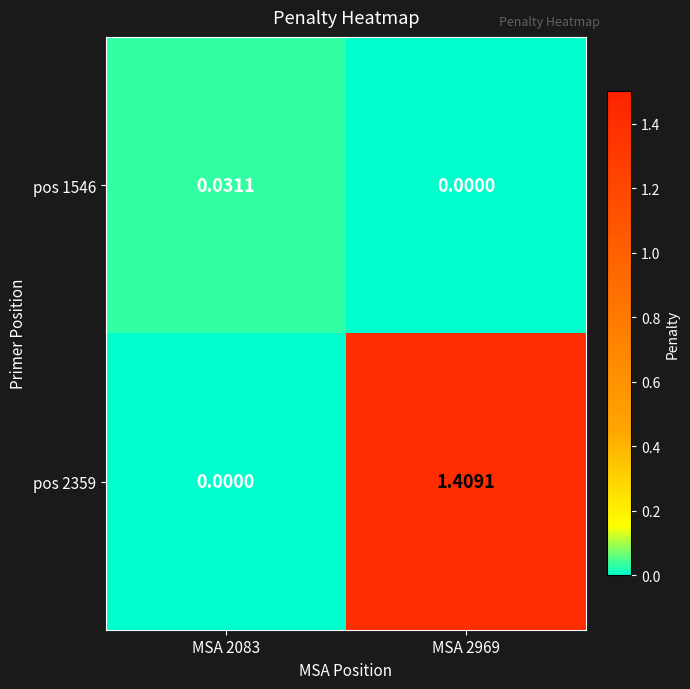

Is the value of pos 2359 at MSA 2969 greater than the value of pos 1546 at MSA 2969?

Yes